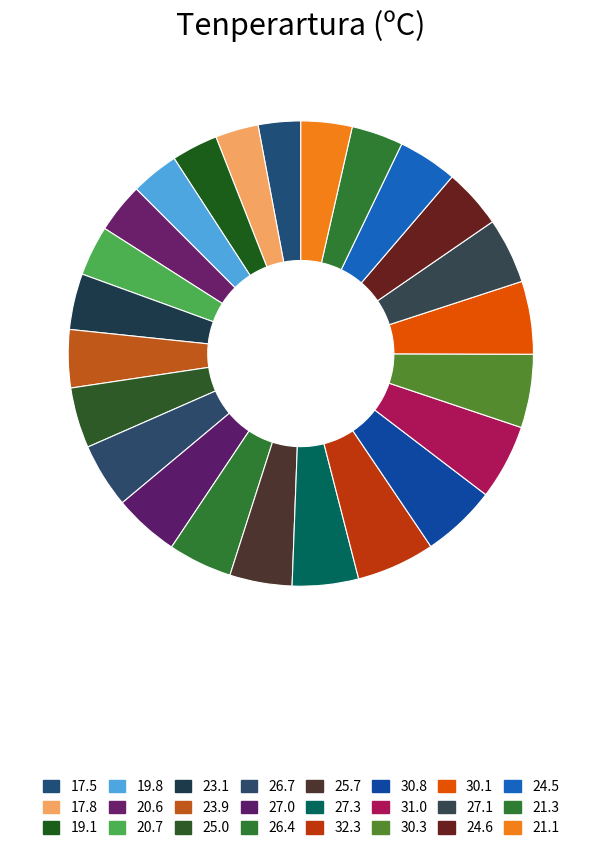

Count the number of slices in the pie.

24